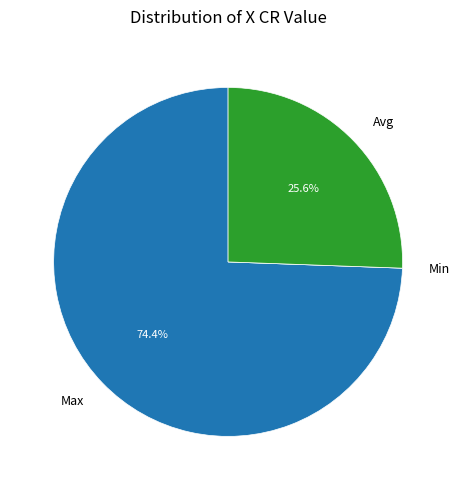

Which category has the biggest portion of the pie?

Max